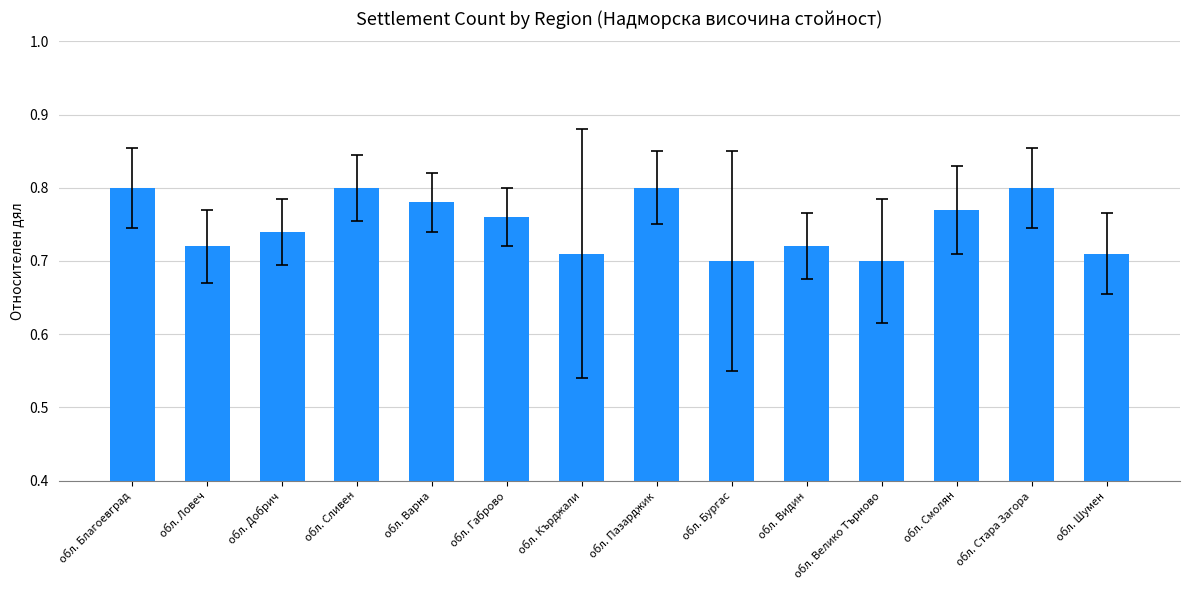

How many bars are there in total?

14